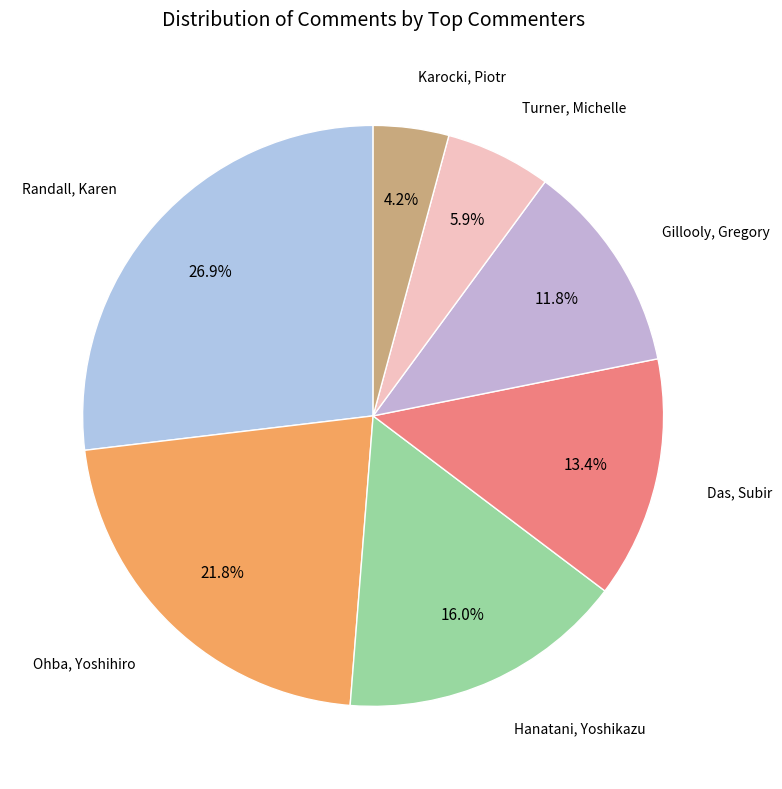

Count the number of slices in the pie.

7